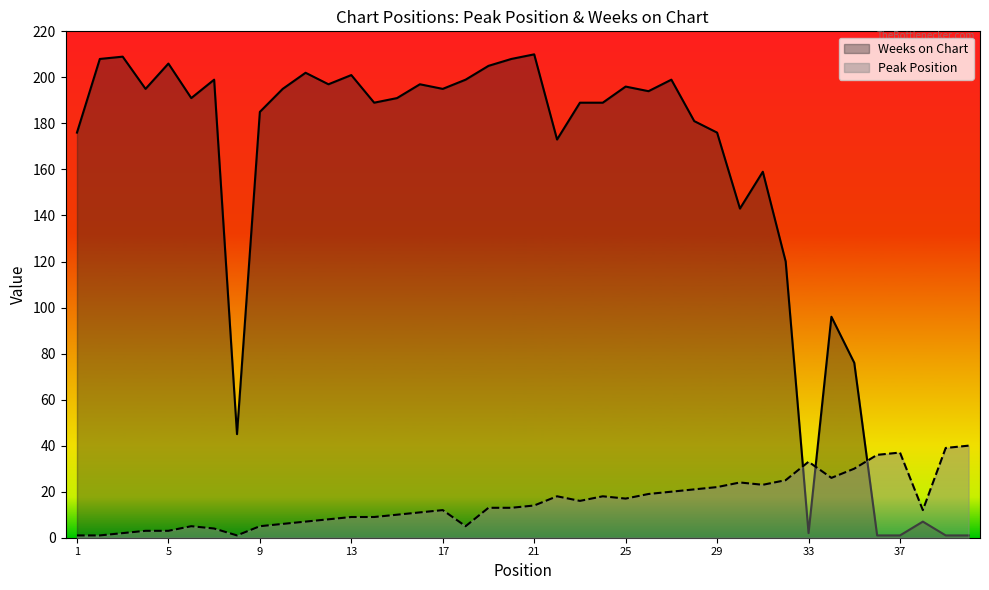

Does the chart display data point markers on the line(s)?

No